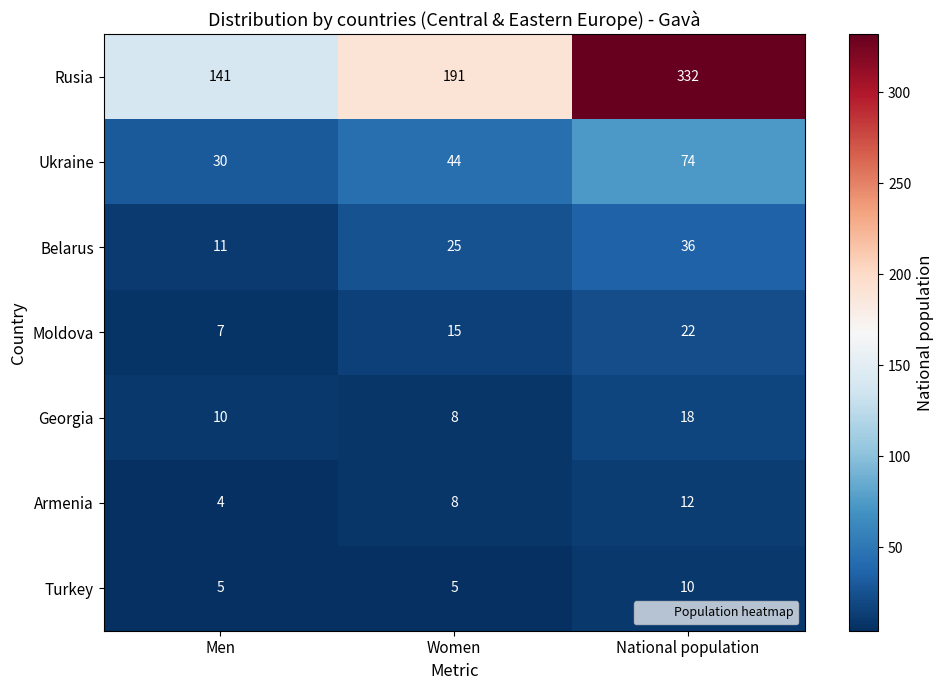

Reading left to right, extract all data points from this chart.

Rusia: 141	191	332
Ukraine: 30	44	74
Belarus: 11	25	36
Moldova: 7	15	22
Georgia: 10	8	18
Armenia: 4	8	12
Turkey: 5	5	10